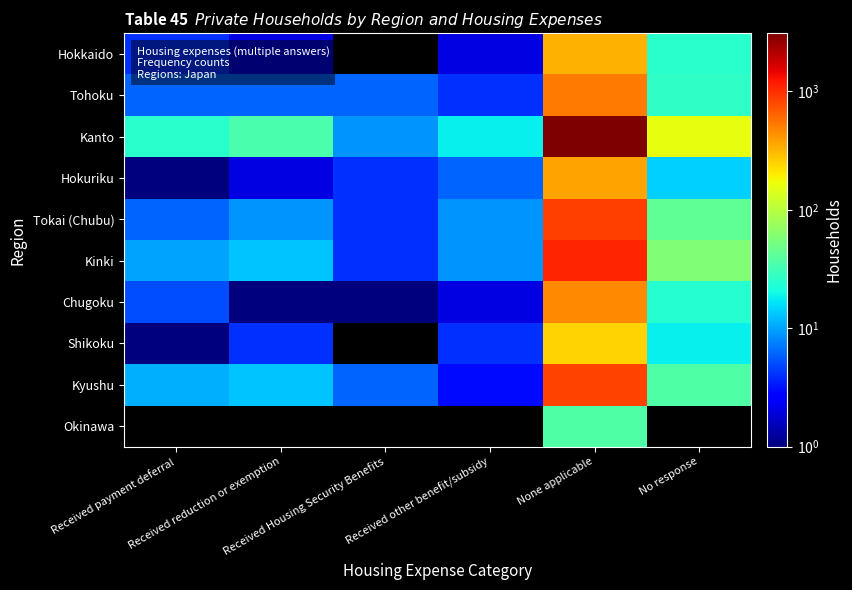

Rank the series by their maximum value, from highest to lowest.

Kanto, Kinki, Tokai (Chubu), Kyushu, Tohoku, Chugoku, Hokuriku, Hokkaido, Shikoku, Okinawa